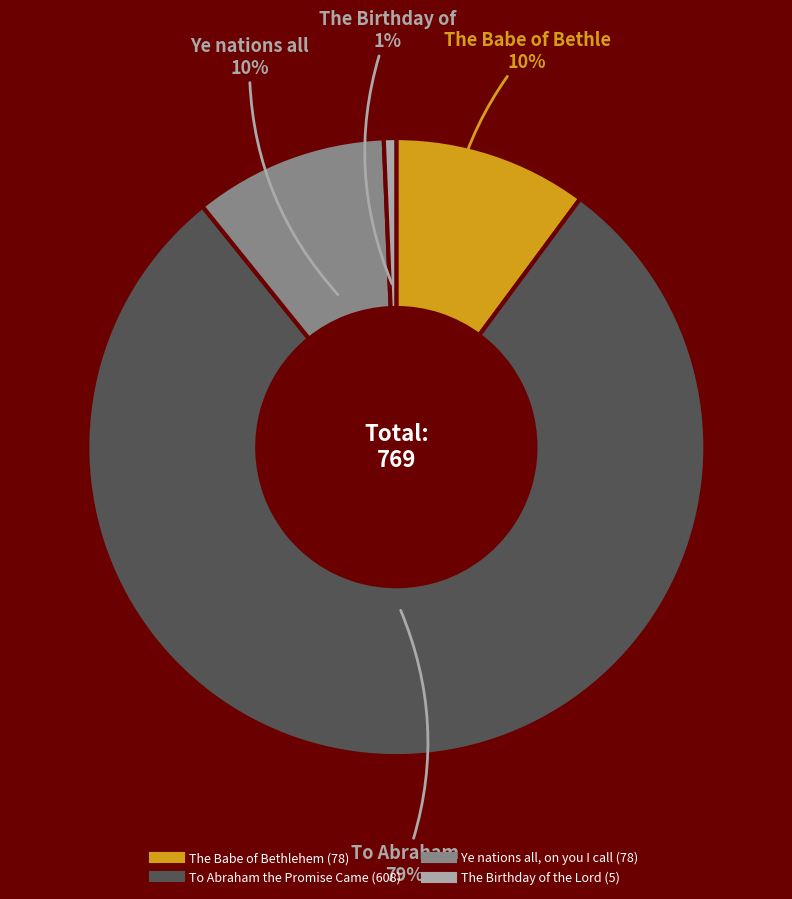

Which has a higher value, The Birthday of the Lord or Ye nations all, on you I call?

Ye nations all, on you I call